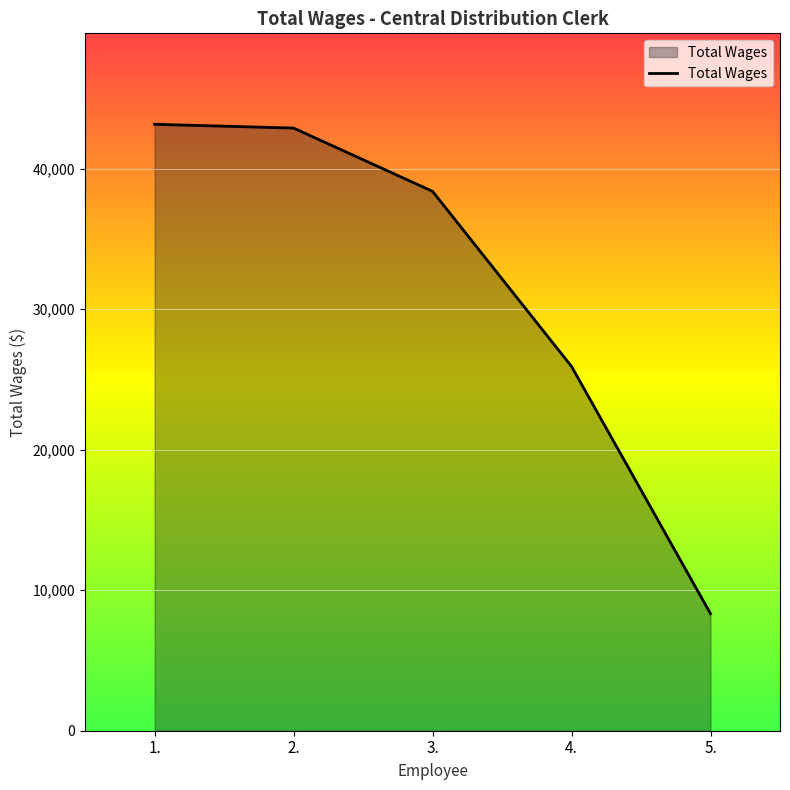

How many lines are shown in the chart?

1